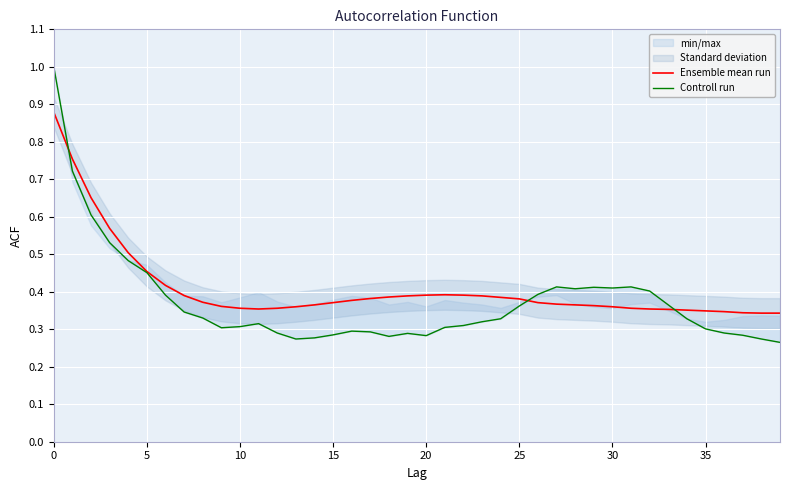

After their last crossing, which series has the higher values: Controll run or Ensemble mean run?

Ensemble mean run